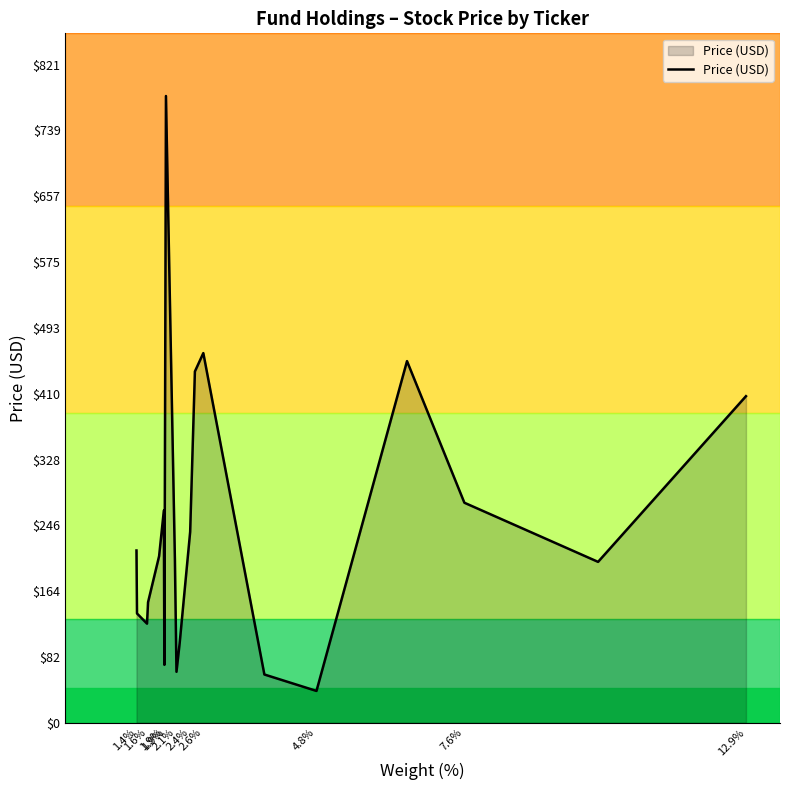

The chart shows a value of 172.3 at 1.9%. True or false?

False